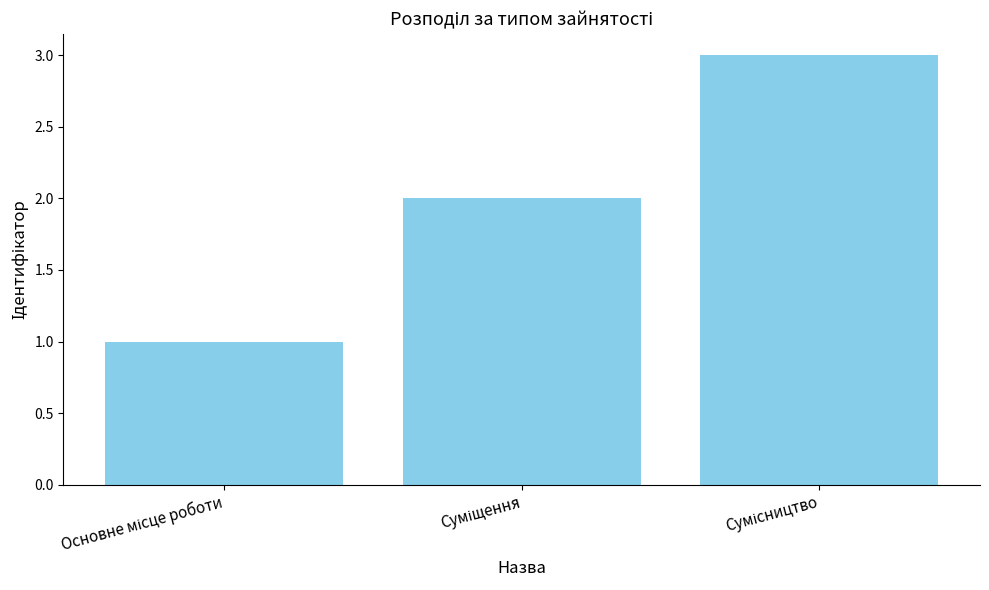

Reading left to right, what are all the values shown in this chart?

1	2	3